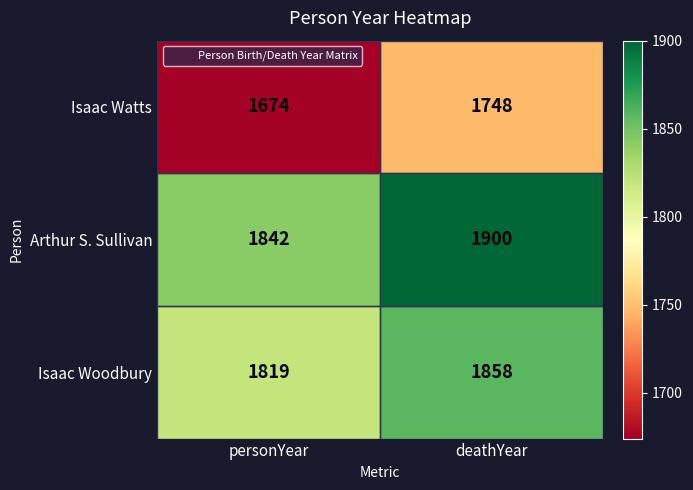

Which category has the highest value across all series?

deathYear